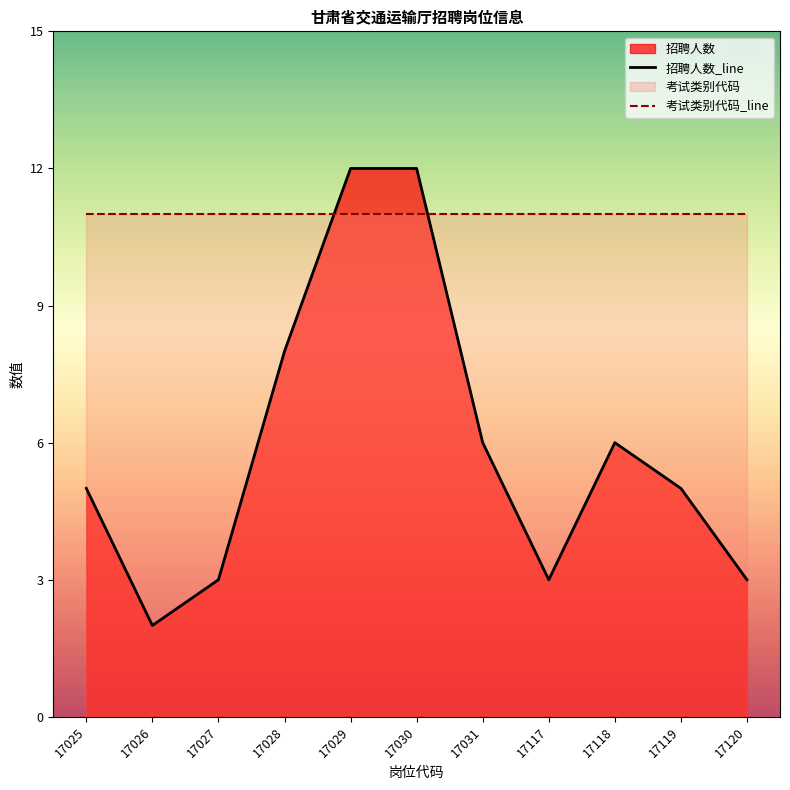

The 招聘人数_line series shows 3 at 17117. True or false?

True